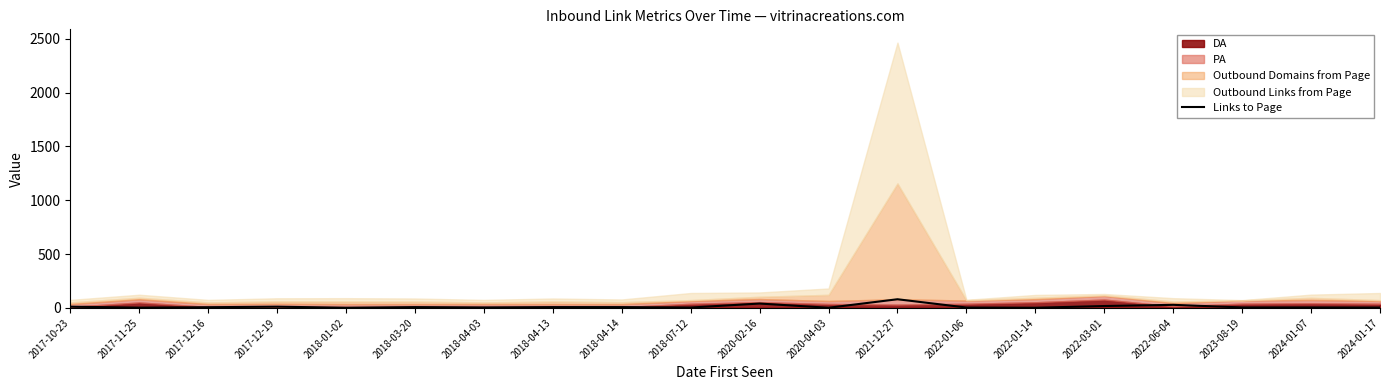

How many values are below 6?

10